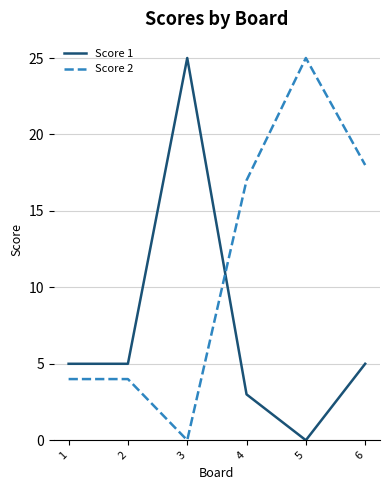

Reading left to right, list all the values displayed in this chart.

Score 1: 5	5	25	3	0	5
Score 2: 4	4	0	17	25	18